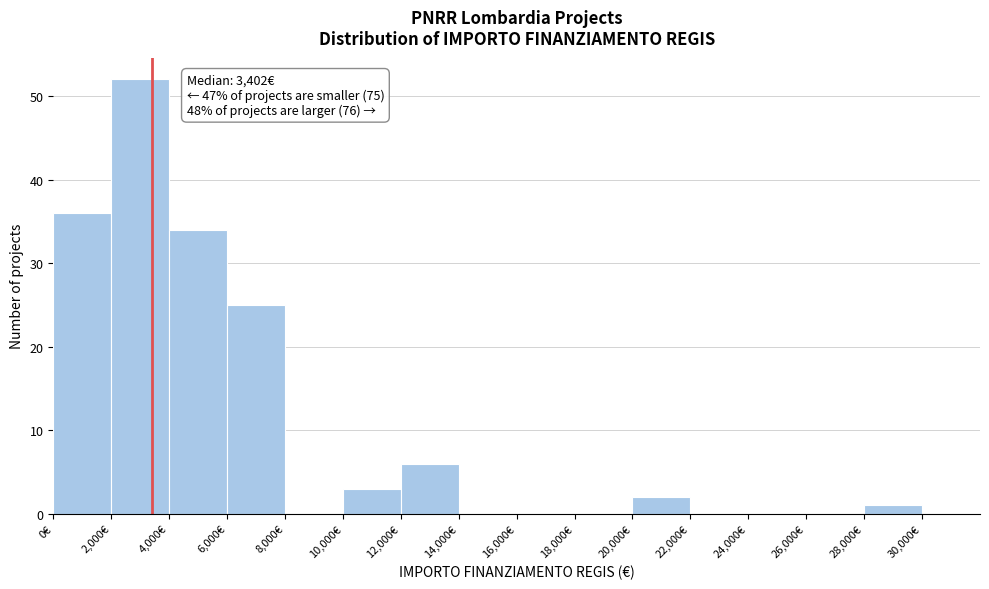

Over which range of the x-axis is the bar tallest?

2000 to 4000